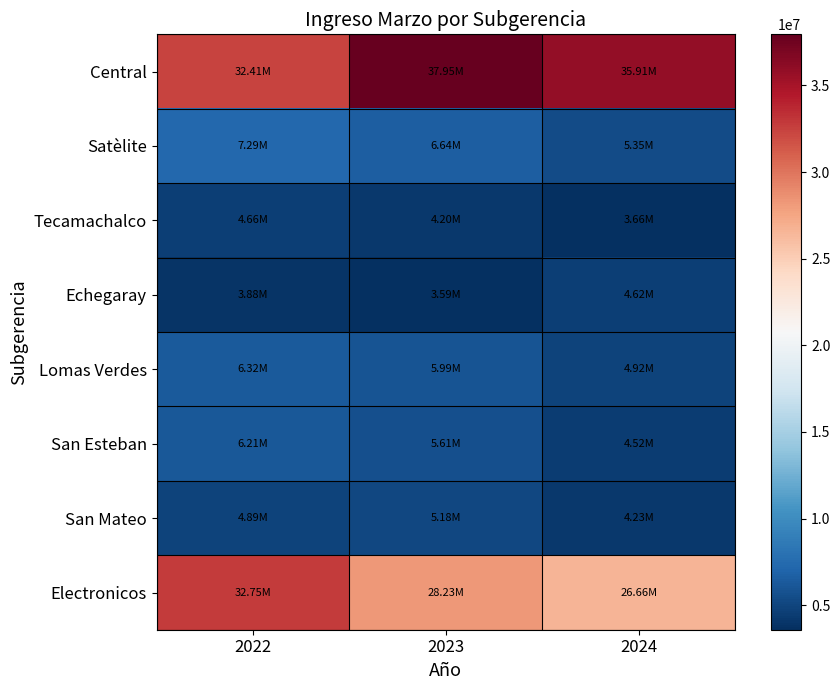

Which label corresponds to the largest value in the chart?

2023